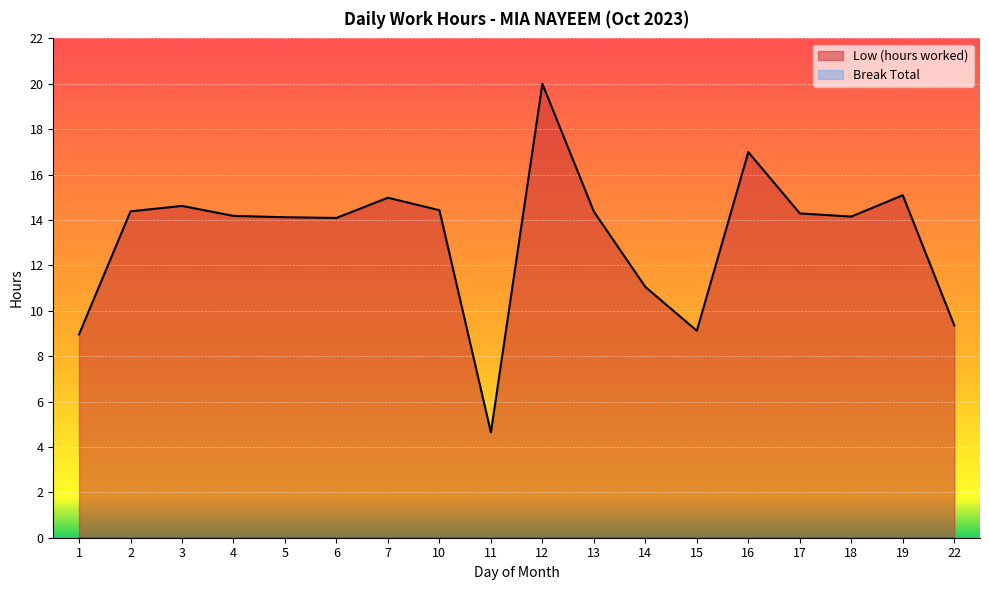

Where is the first local maximum?

3